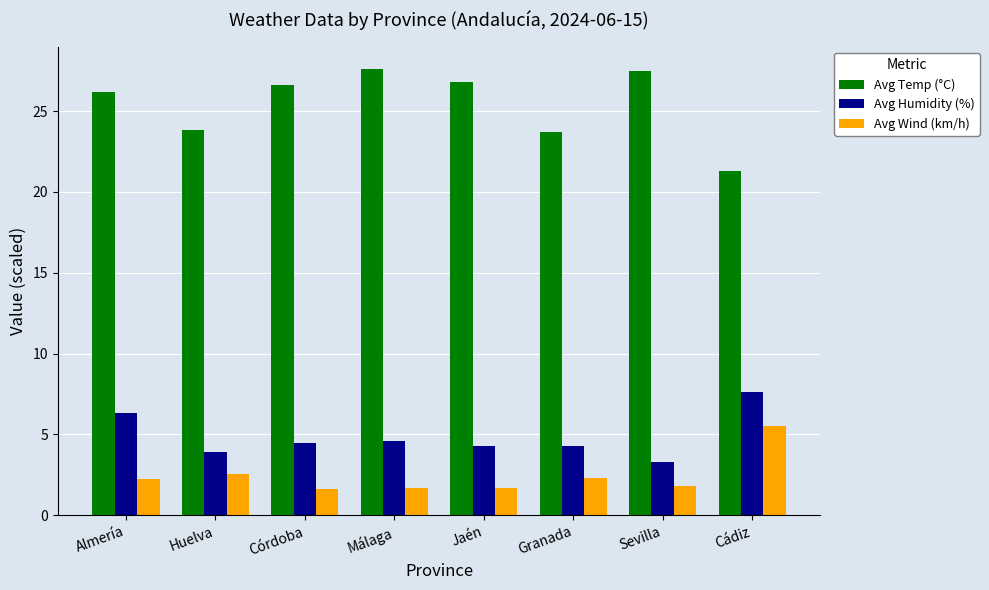

Which category has the highest value in the Avg Wind (km/h) series?

Cádiz